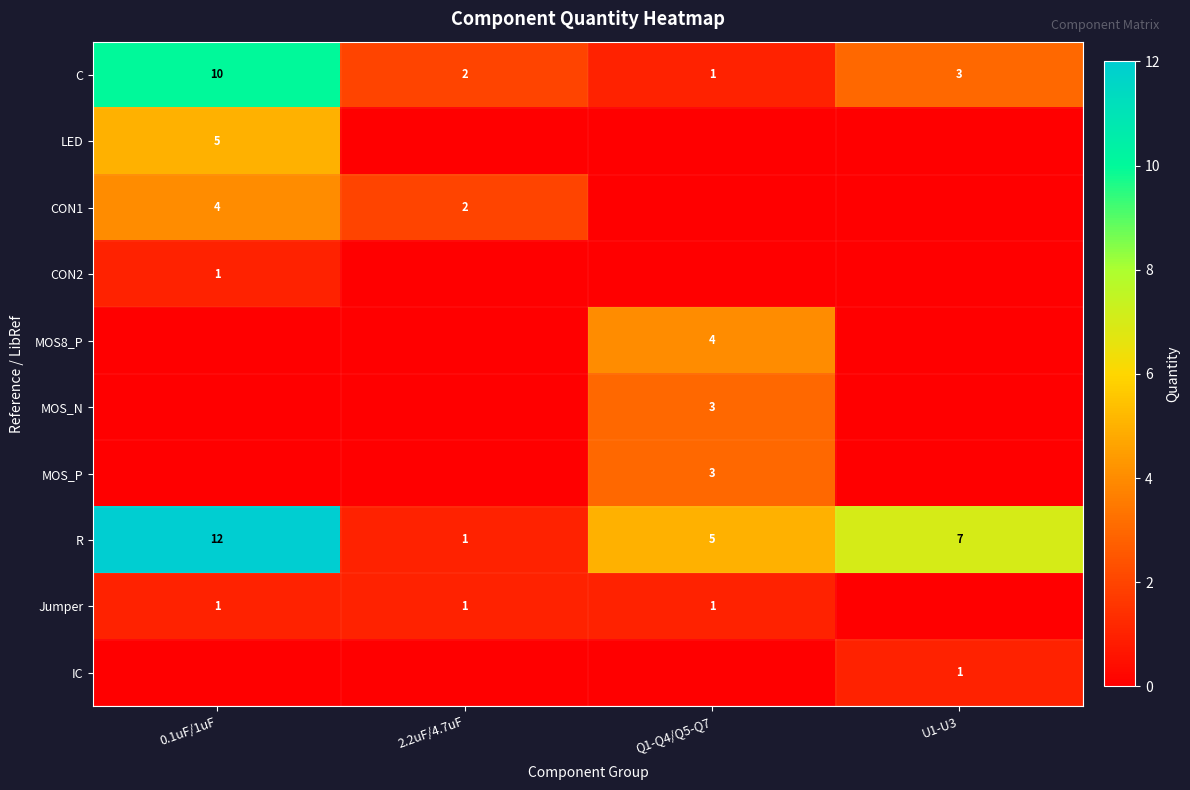

At which label does R reach its peak?

0.1uF/1uF